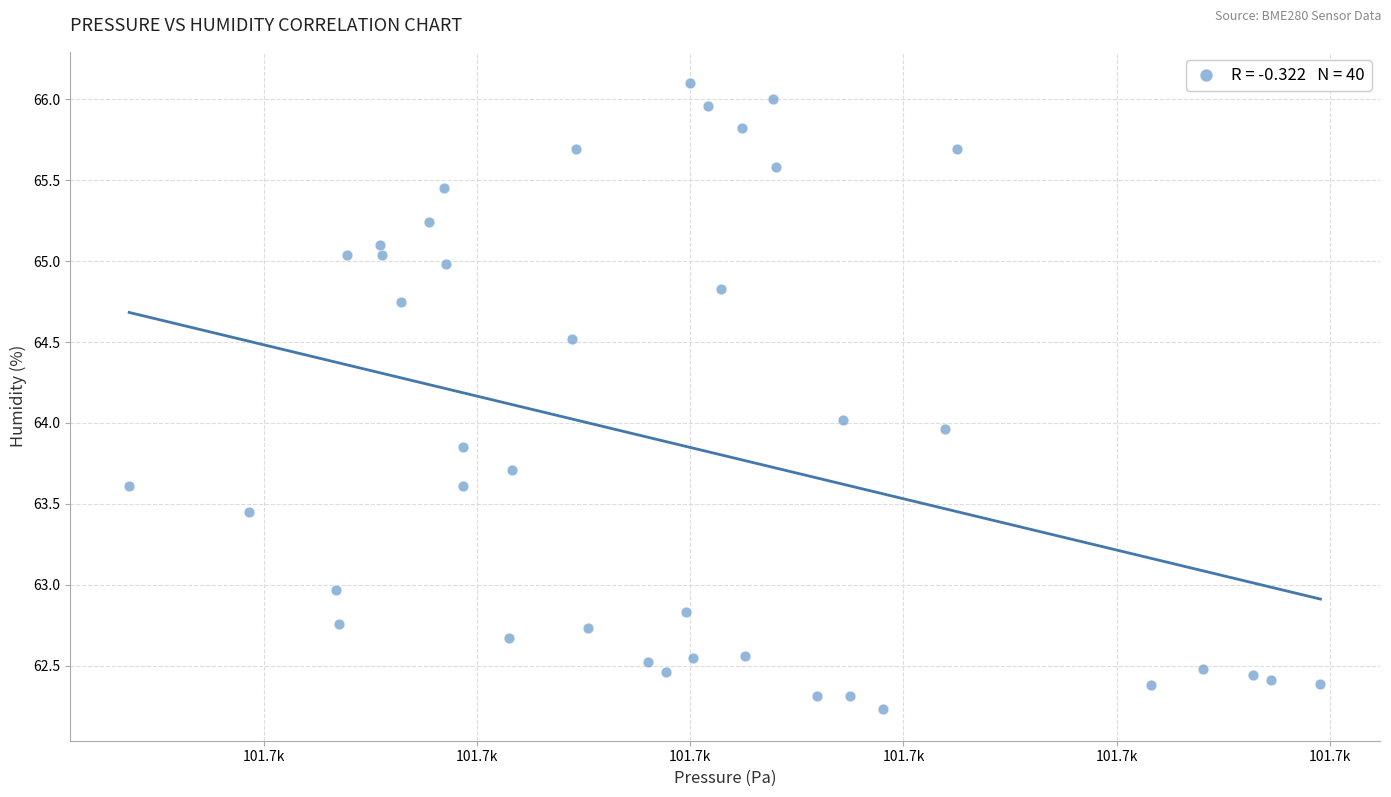

What is the range of X values (max minus min)?

27.9